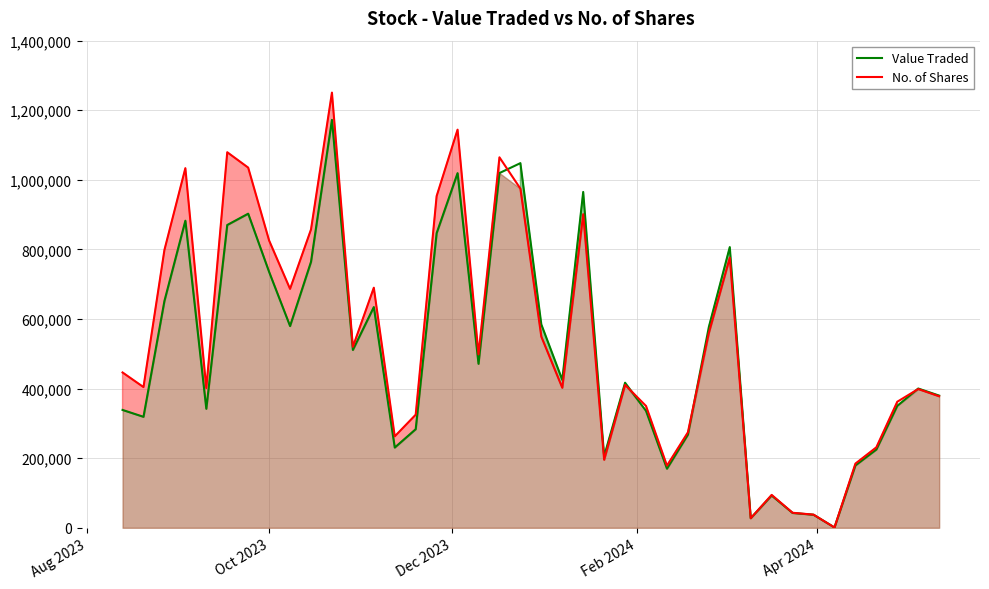

What is the difference between the maximum and minimum values in the Value Traded series?

1171493